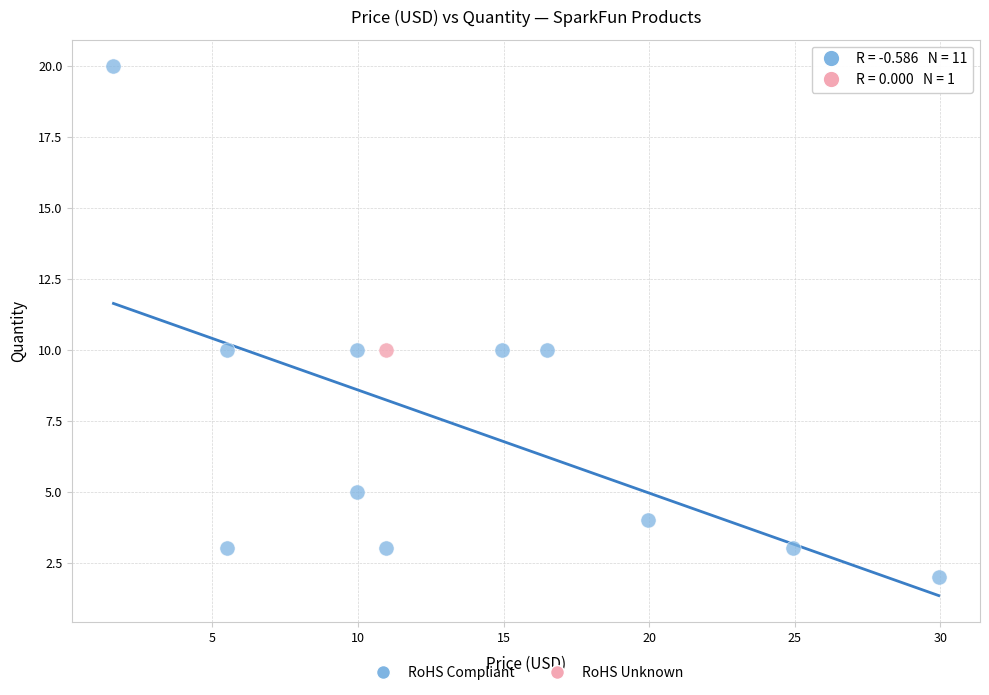

What are all the series names shown in the legend?

RoHS Compliant, RoHS Unknown